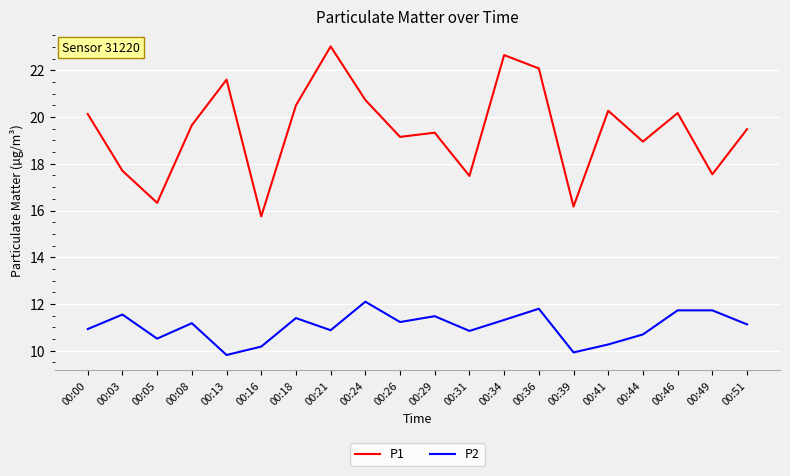

Which category has the highest value across all series?

00:21